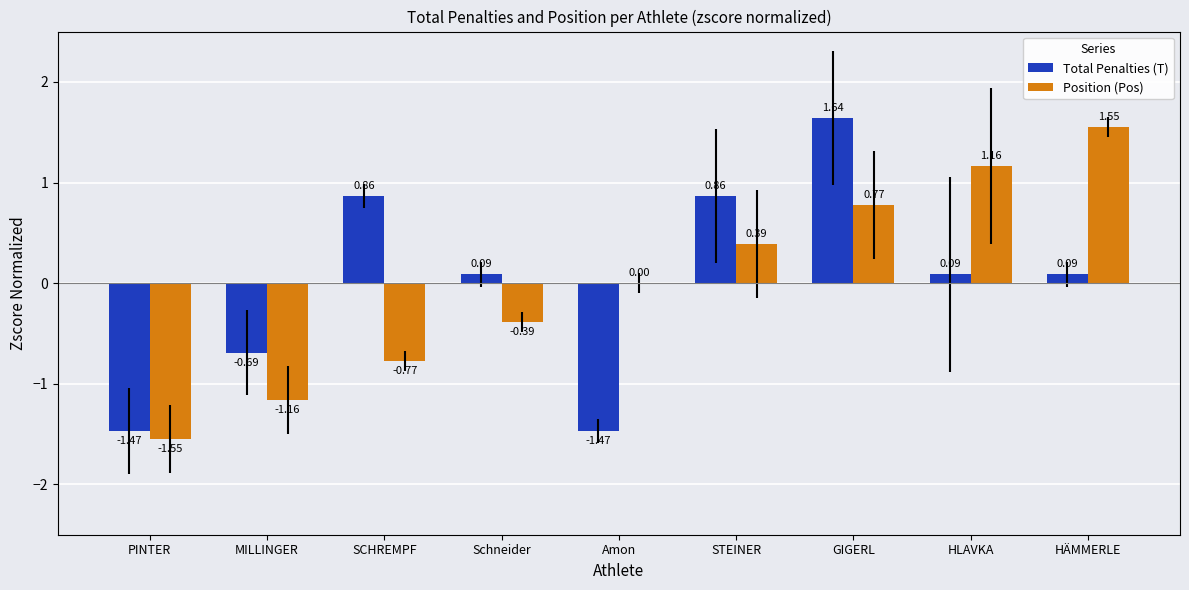

True or false: Total Penalties (T) has a value of 1.2 at SCHREMPF.

False